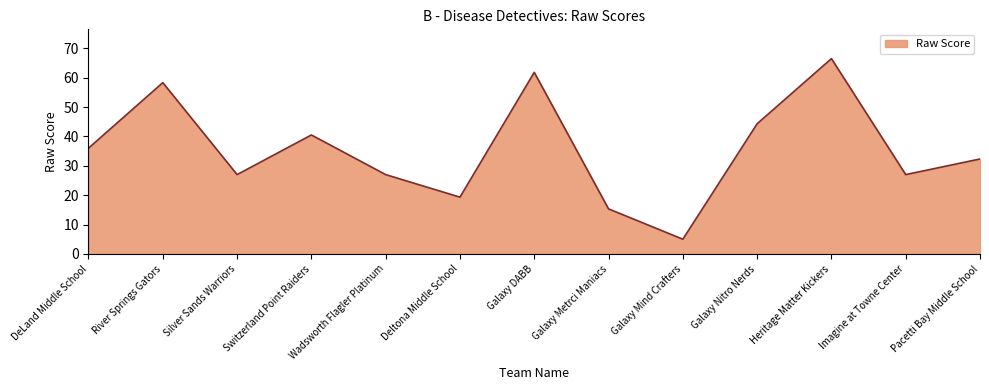

What position from the left is Galaxy Metrci Maniacs?

8